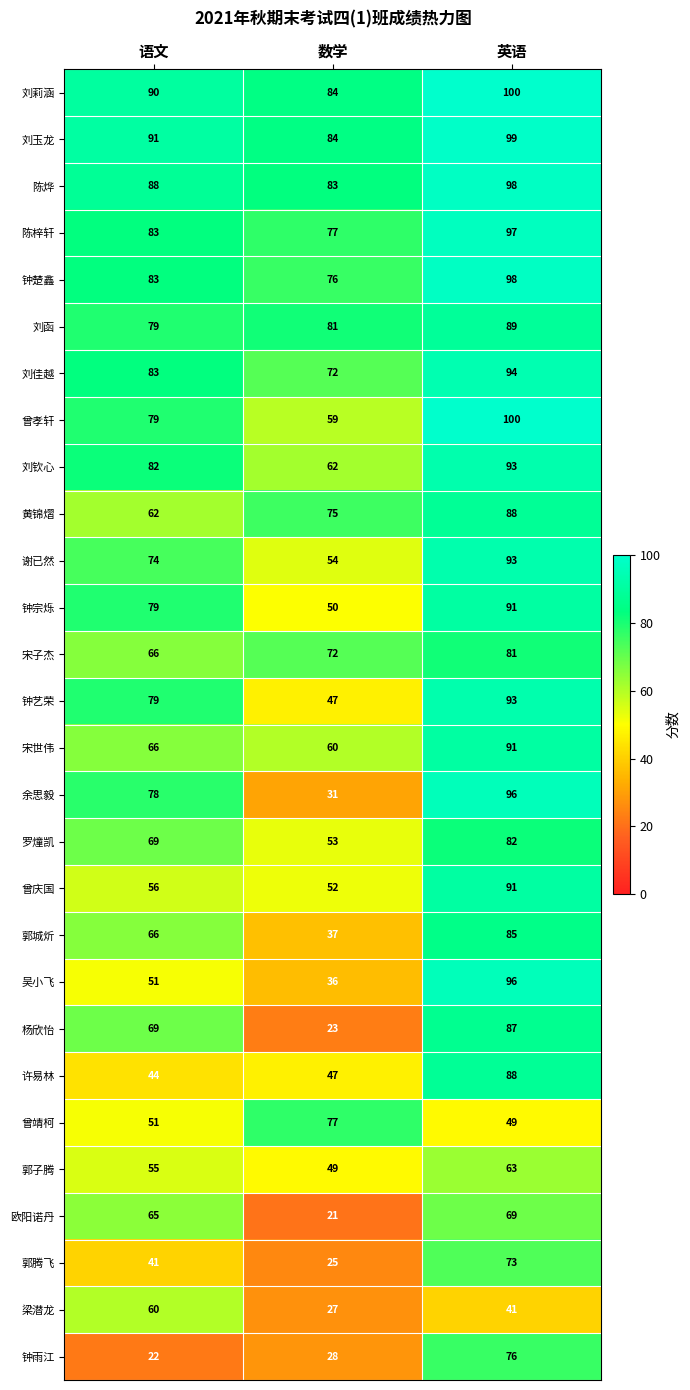

Between 语文 and 英语, which series saw the biggest shift?

钟雨江